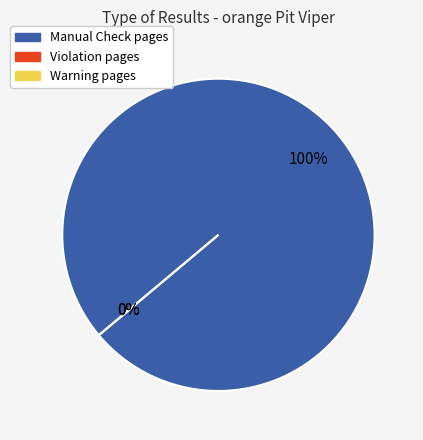

How many segments does this pie chart have?

3